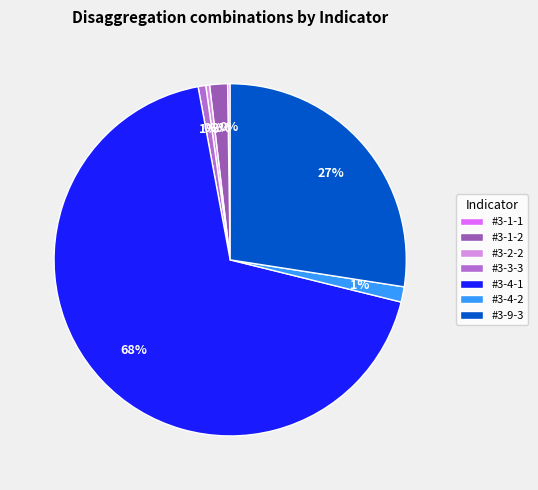

Do #3-4-1 and #3-3-3 together represent more than half of the pie?

Yes